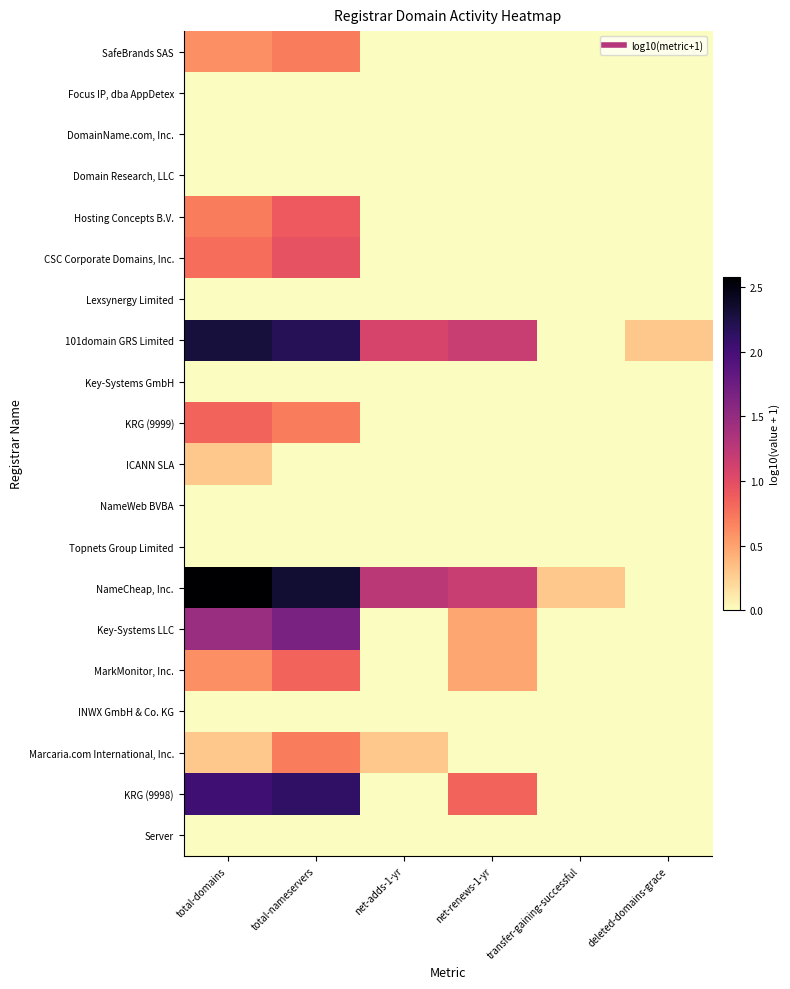

Which series changed the most between total-domains and transfer-gaining-successful?

101domain GRS Limited